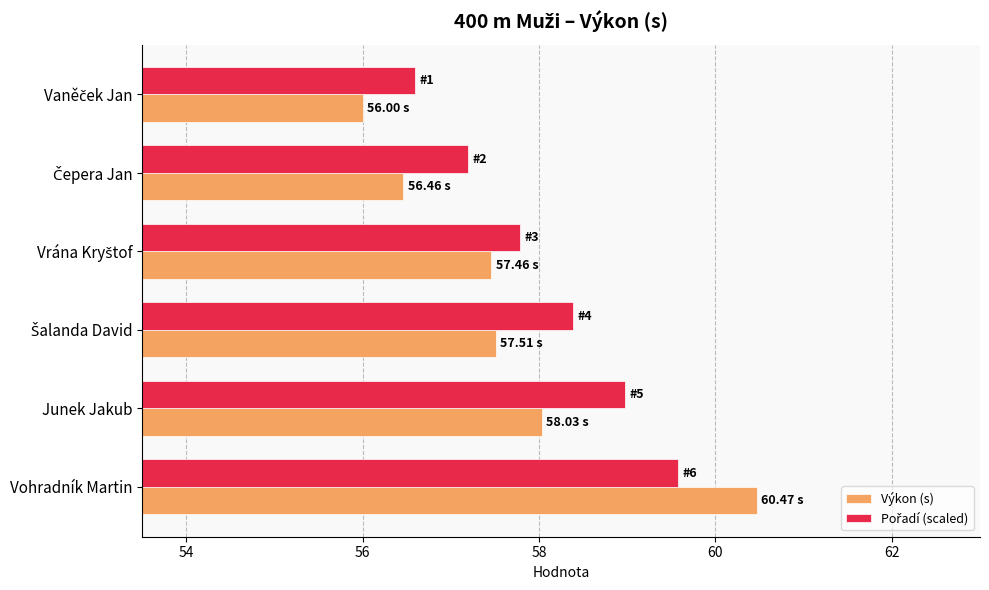

At which category is the sum across all series the highest?

Vohradník Martin